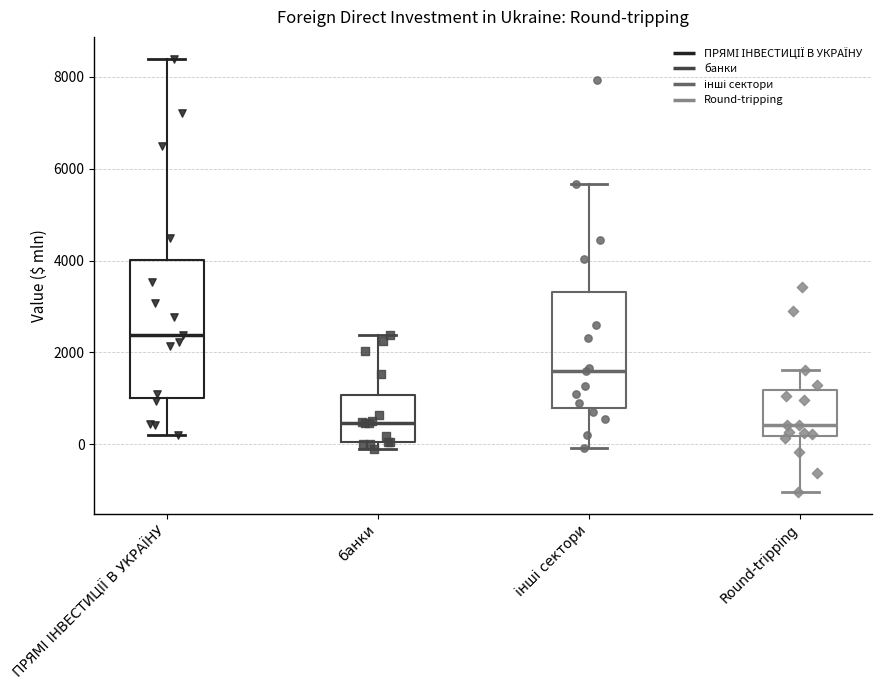

Reading left to right, transcribe this box plot: for each box, give where its median line is, the range the box spans, and where its two whiskers end, as read against the y-axis. The values are not printed on the chart, so give them approximately, as read against the axis.

ПРЯМІ ІНВЕСТИЦІЇ В УКРАЇНУ: median 2400, box 1000 to 4000, whiskers 200 to 8400
банки: median 400, box 0 to 1000, whiskers 0 (just below the box's lower edge) to 2400
інші сектори: median 1600, box 800 to 3400, whiskers 0 to 5600
Round-tripping: median 400, box 200 to 1200, whiskers -1000 to 1600